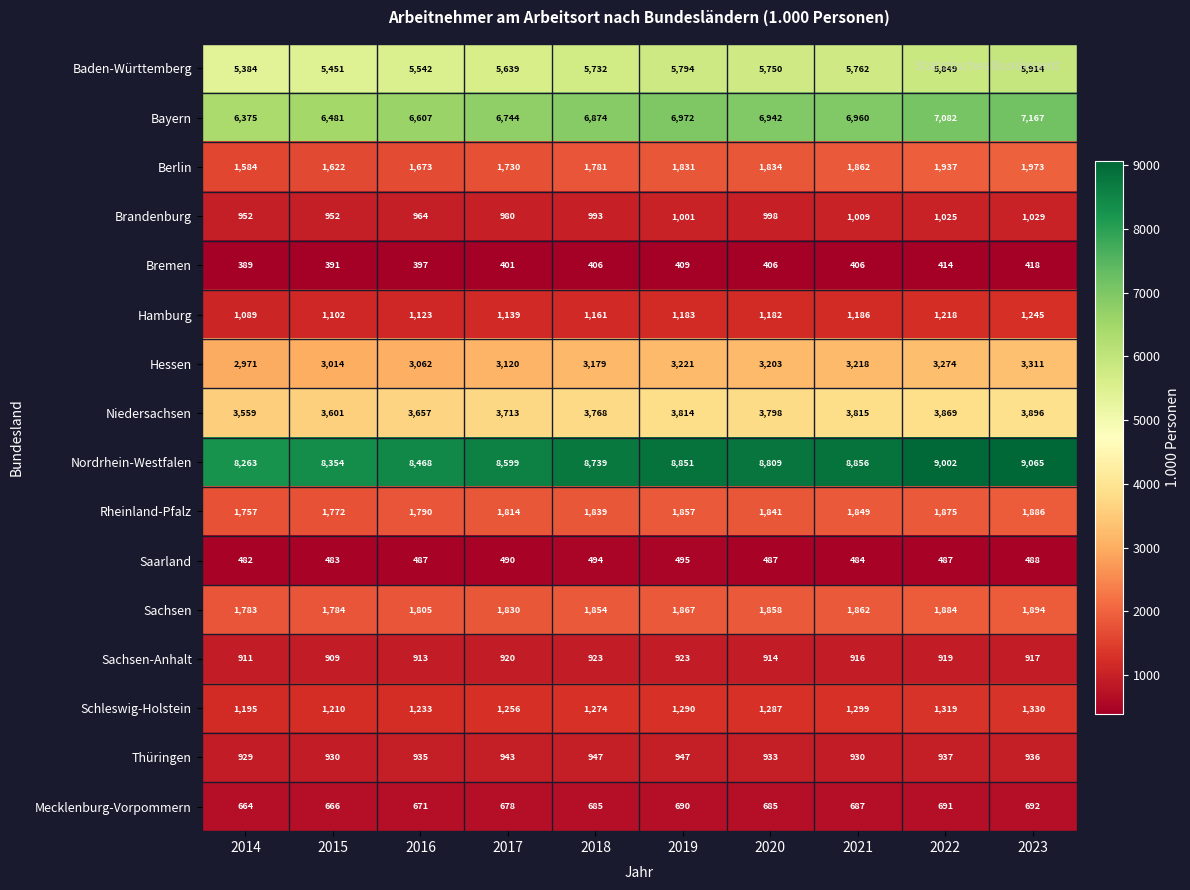

How many categories are shown in the chart?

10